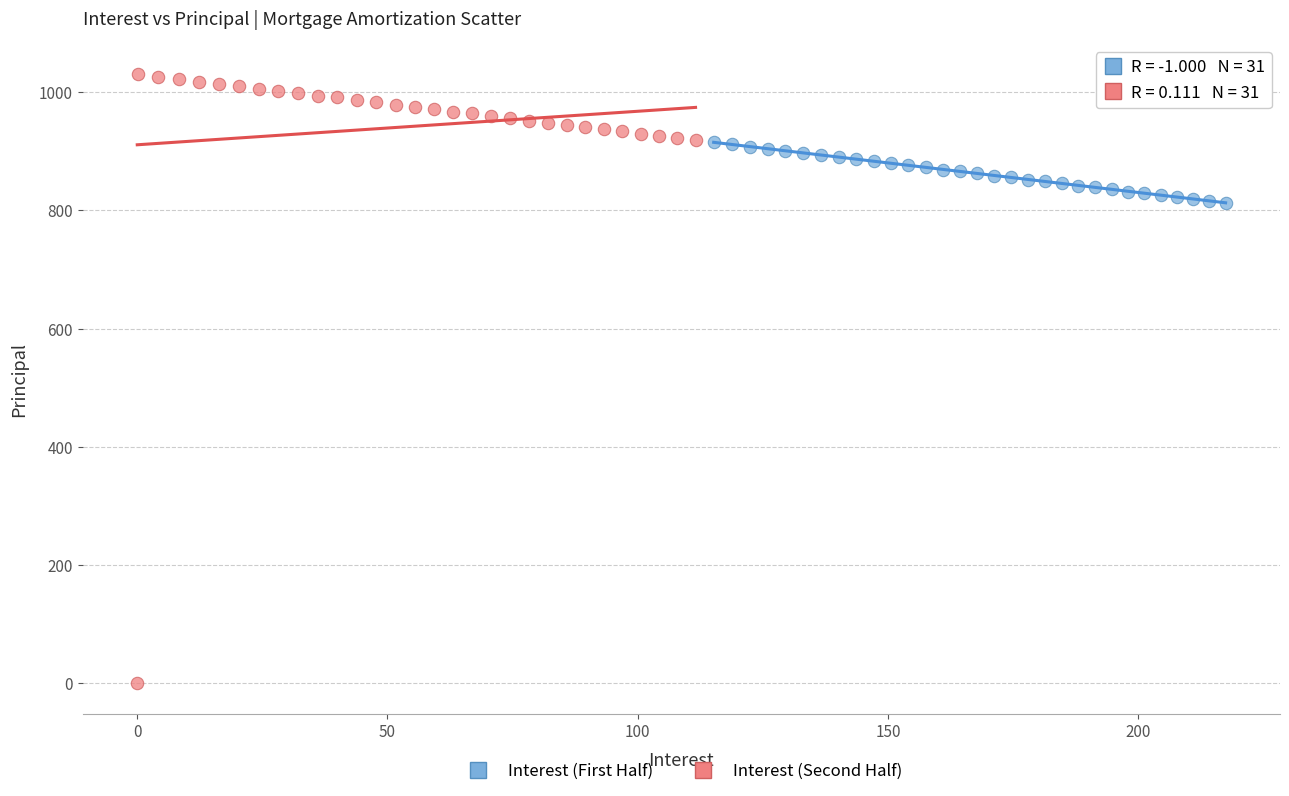

Which series has the widest spread of Y values?

Interest (Second Half)